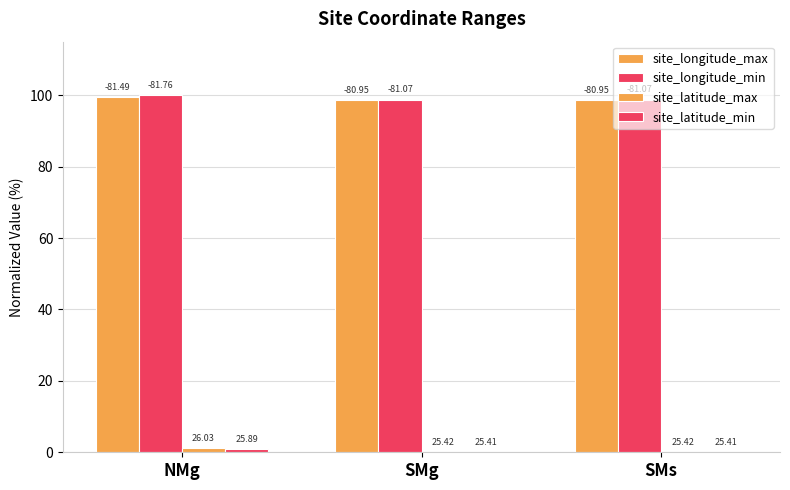

Which series changed the most between NMg and SMs?

site_longitude_min